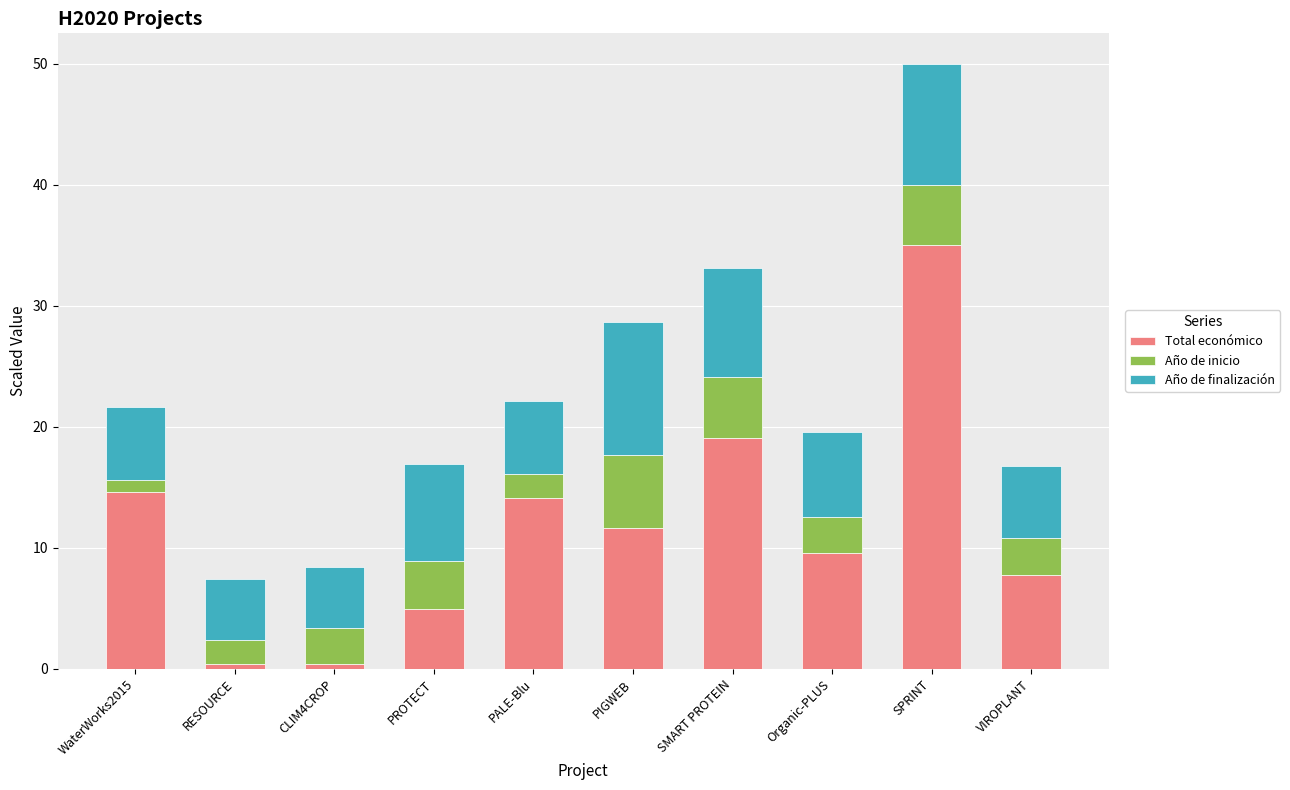

At which label does Total económico reach its peak?

SPRINT